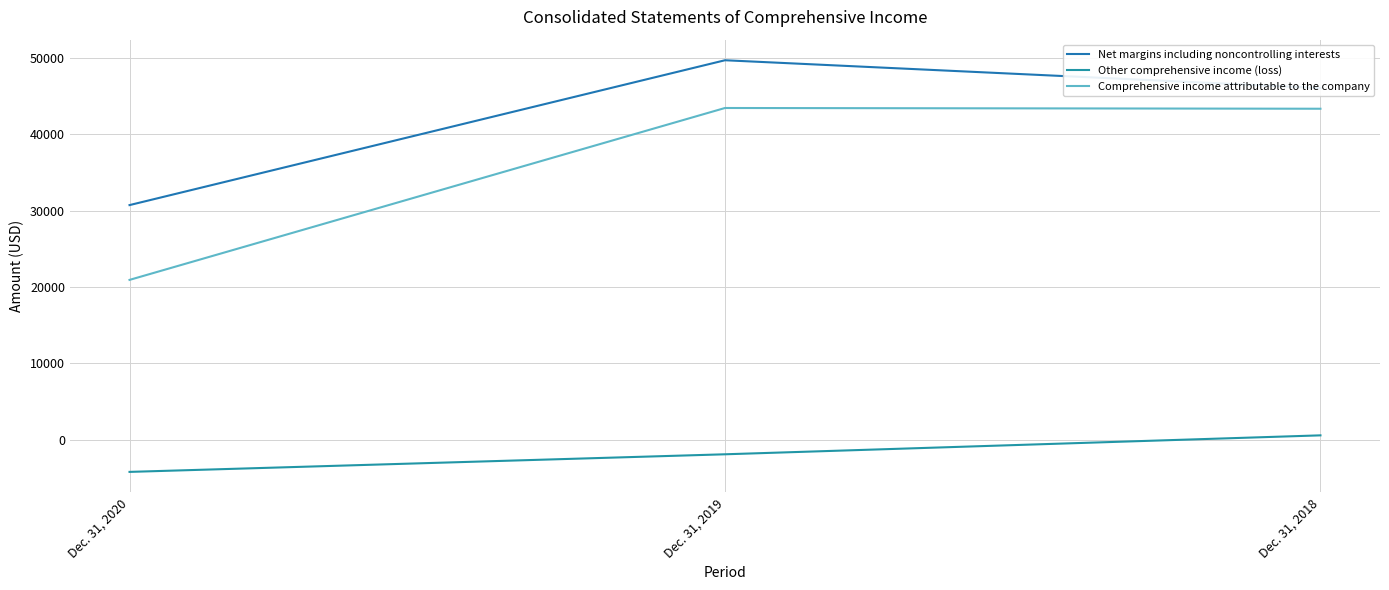

What is the sum of all Comprehensive income attributable to the company values?

107660